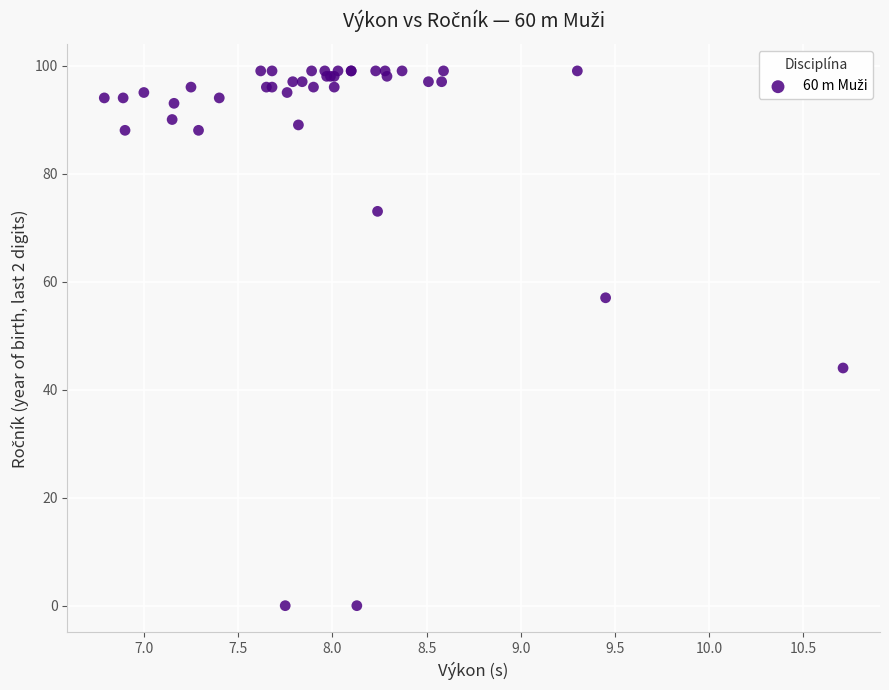

What Y value in the scatter plot is closest to 49?

44